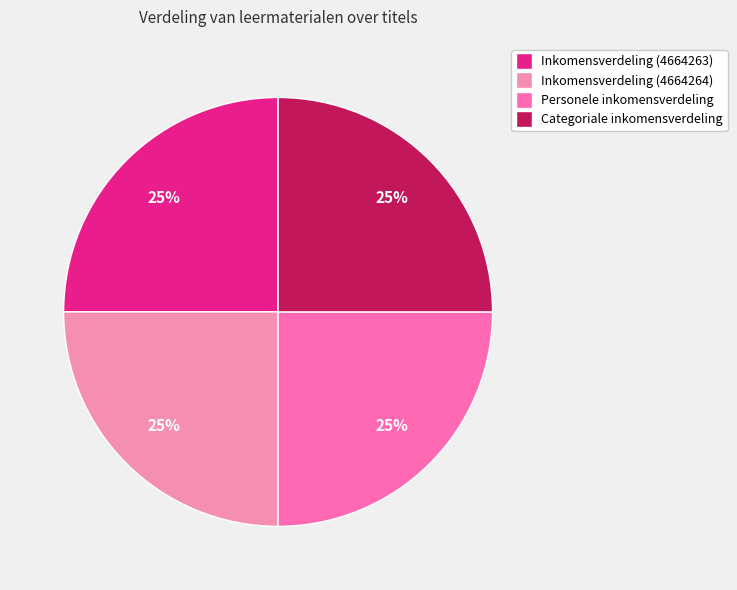

To the nearest percent, what percentage of the pie is Inkomensverdeling (4664263)?

25%